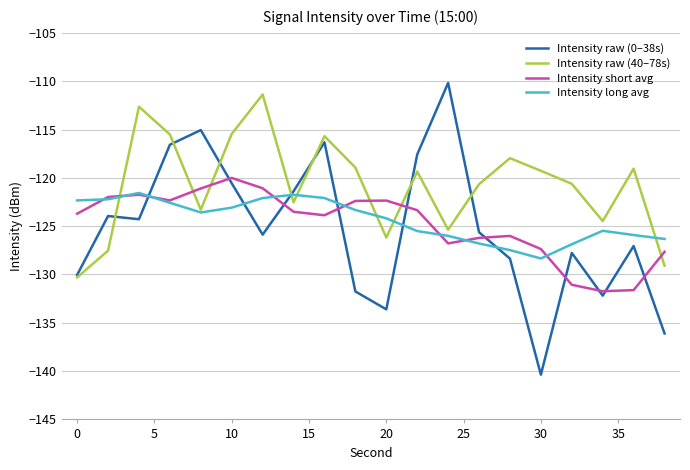

How many lines are shown in the chart?

4